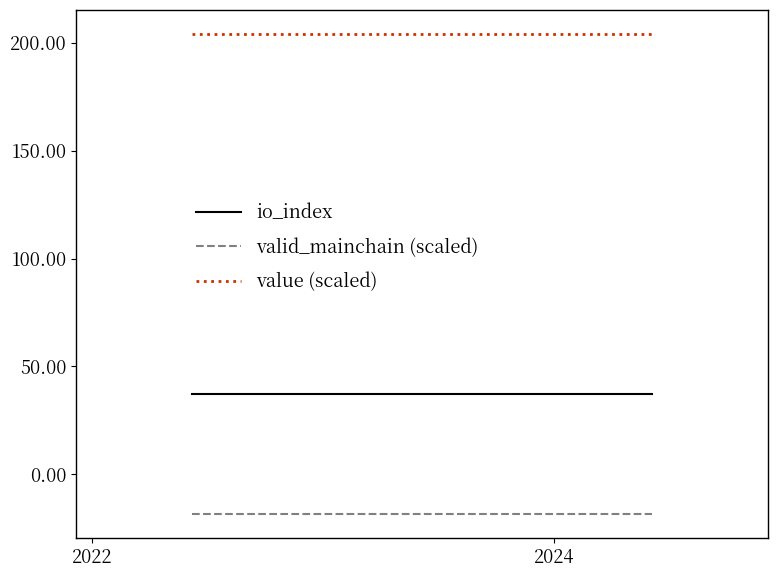

True or false: value (scaled) and io_index intersect in this chart.

False